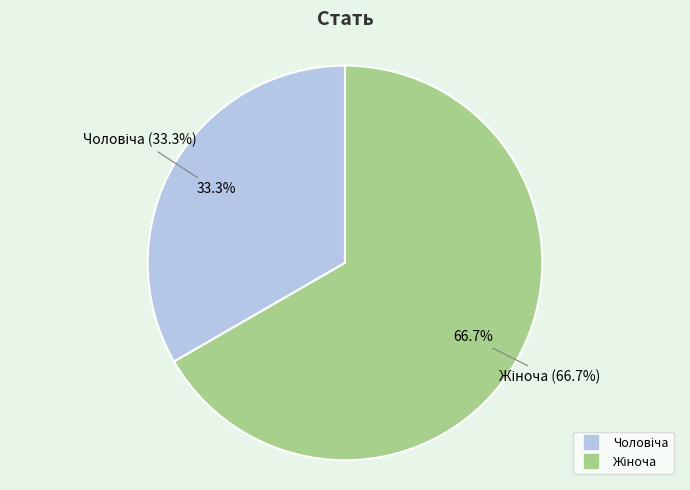

Is the sum of Чоловіча and Жіноча greater than half?

Yes